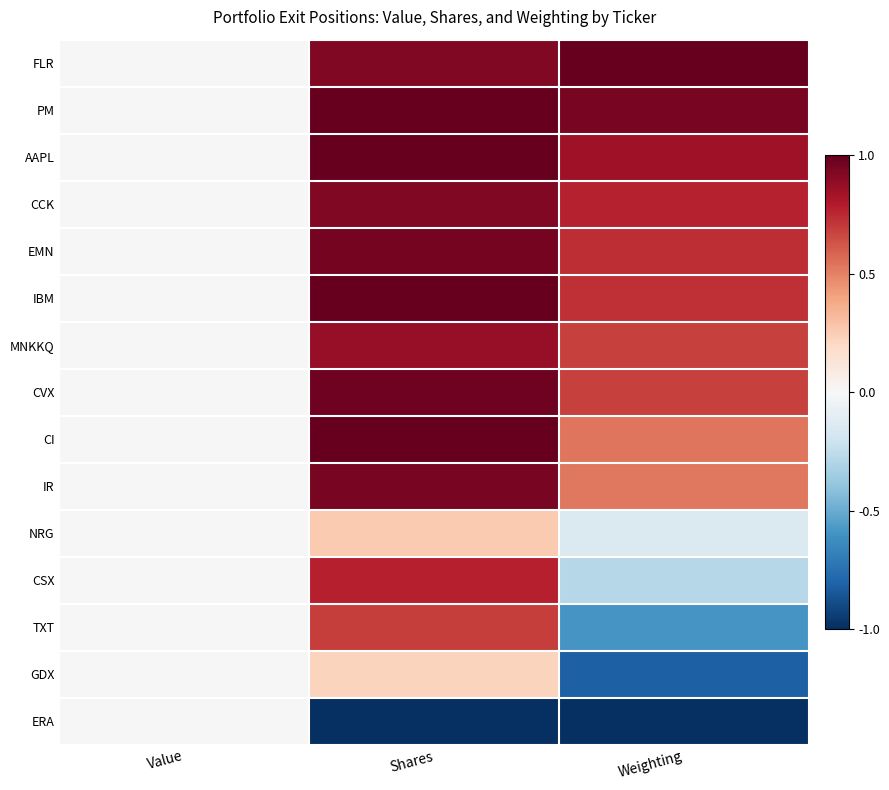

Reading right to left, what are all the values shown in this chart?

FLR: Weighting=1.0	Shares=0.9	Value=0.0
PM: Weighting=1.0	Shares=1.0	Value=0.0
AAPL: Weighting=0.8	Shares=1.0	Value=0.0
CCK: Weighting=0.8	Shares=0.9	Value=0.0
EMN: Weighting=0.7	Shares=1.0	Value=0.0
IBM: Weighting=0.7	Shares=1.0	Value=0.0
MNKKQ: Weighting=0.7	Shares=0.9	Value=0.0
CVX: Weighting=0.7	Shares=1.0	Value=0.0
CI: Weighting=0.5	Shares=1.0	Value=0.0
IR: Weighting=0.5	Shares=0.9	Value=0.0
NRG: Weighting=-0.1	Shares=0.3	Value=0.0
CSX: Weighting=-0.3	Shares=0.8	Value=0.0
TXT: Weighting=-0.6	Shares=0.7	Value=0.0
GDX: Weighting=-0.8	Shares=0.2	Value=0.0
ERA: Weighting=-1.0	Shares=-1.0	Value=0.0